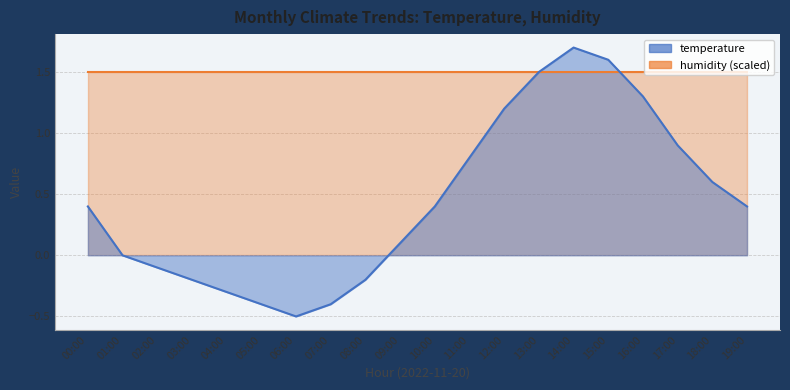

Reading right to left, transcribe all the data shown in this chart.

19:00=0.4	18:00=0.6	17:00=0.9	16:00=1.3	15:00=1.6	14:00=1.7	13:00=1.5	12:00=1.2	11:00=0.8	10:00=0.4	09:00=0.1	08:00=-0.2	07:00=-0.4	06:00=-0.5	05:00=-0.4	04:00=-0.3	03:00=-0.2	02:00=-0.1	01:00=0.0	00:00=0.4